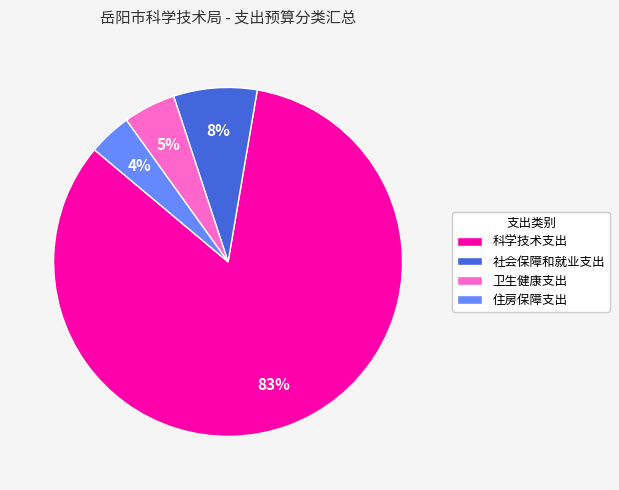

The 卫生健康支出 slice represents 5% of the pie. True or false?

True